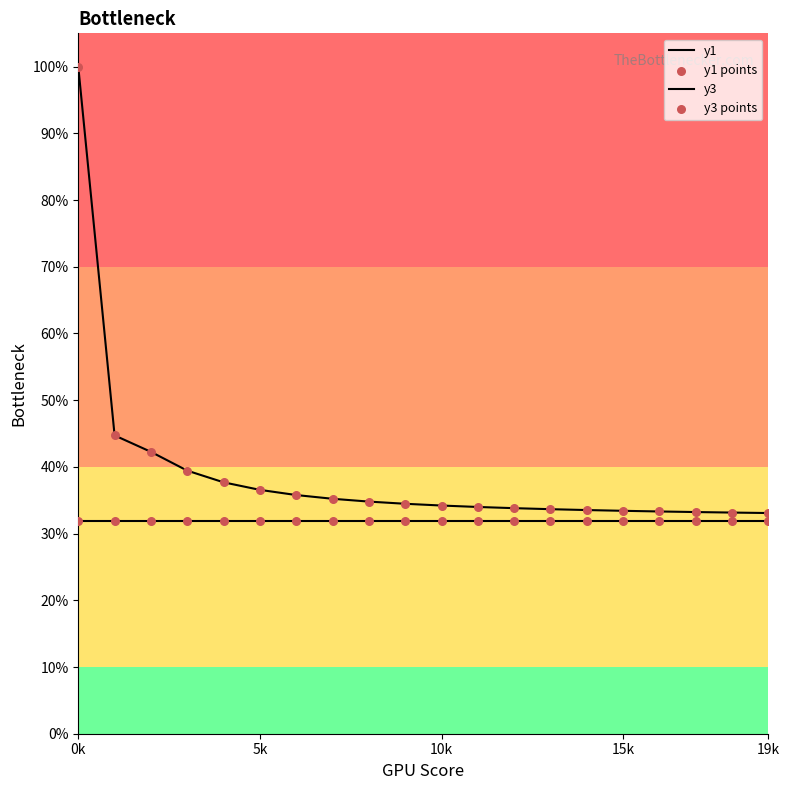

Does the chart have visible grid lines?

No